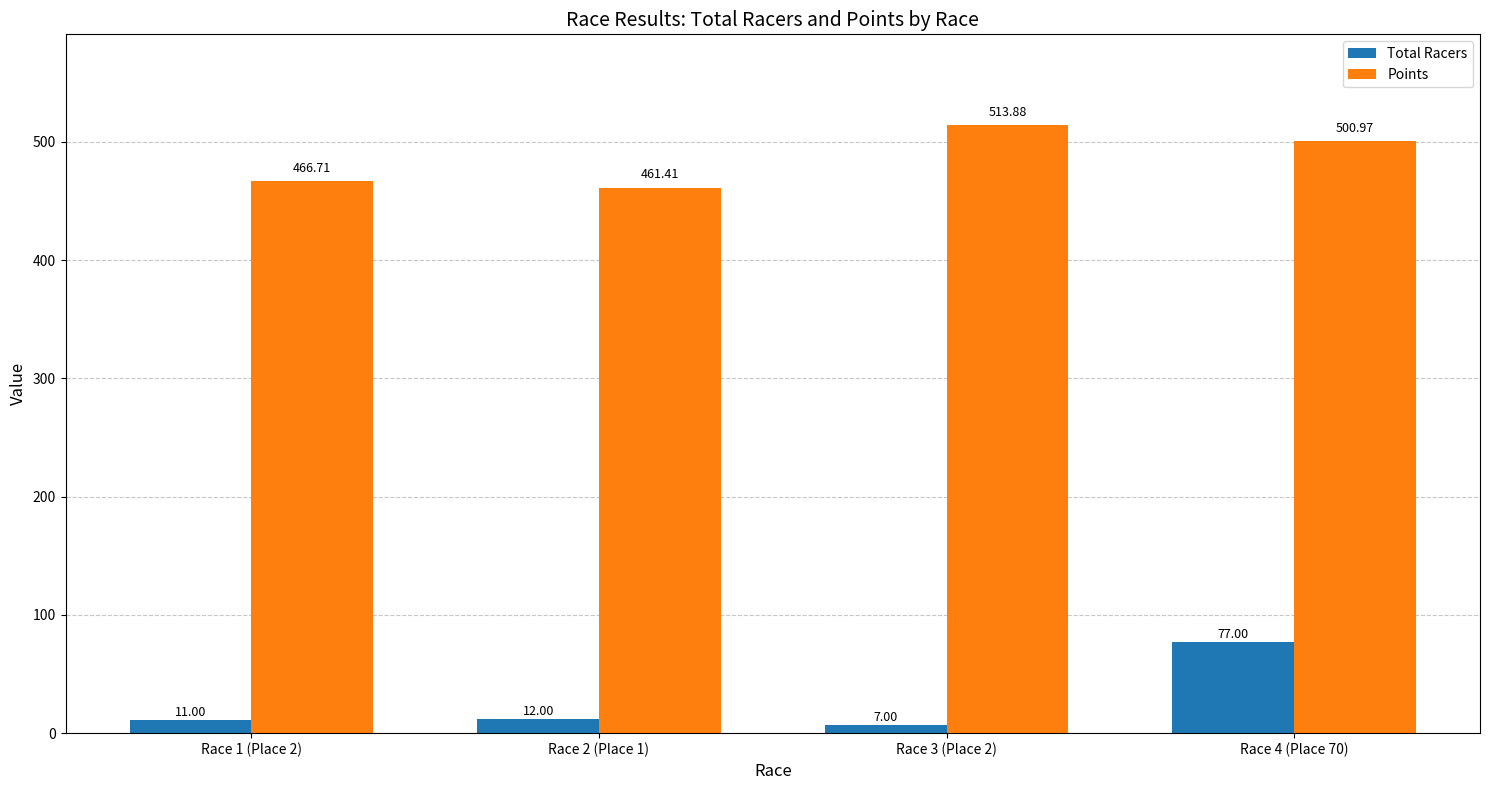

Between Race 2 (Place 1) and Race 4 (Place 70), which series saw the biggest shift?

Total Racers